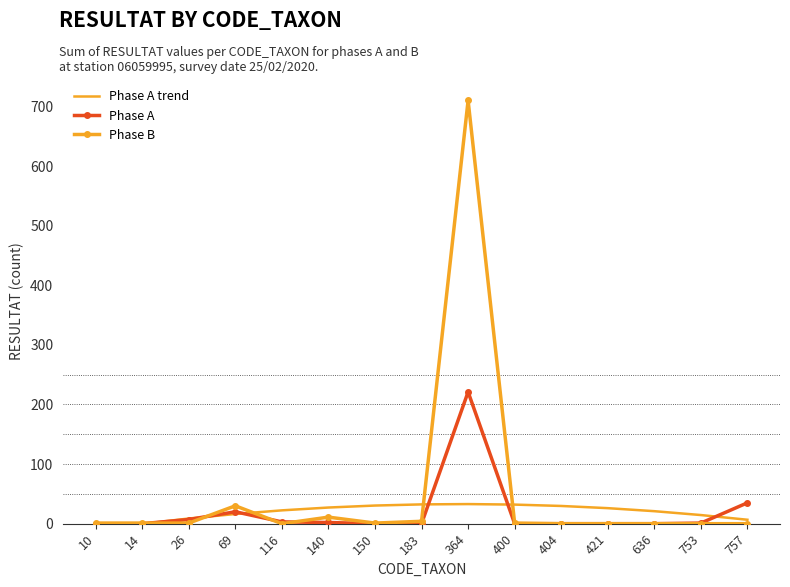

Which category has the highest value across all series?

364